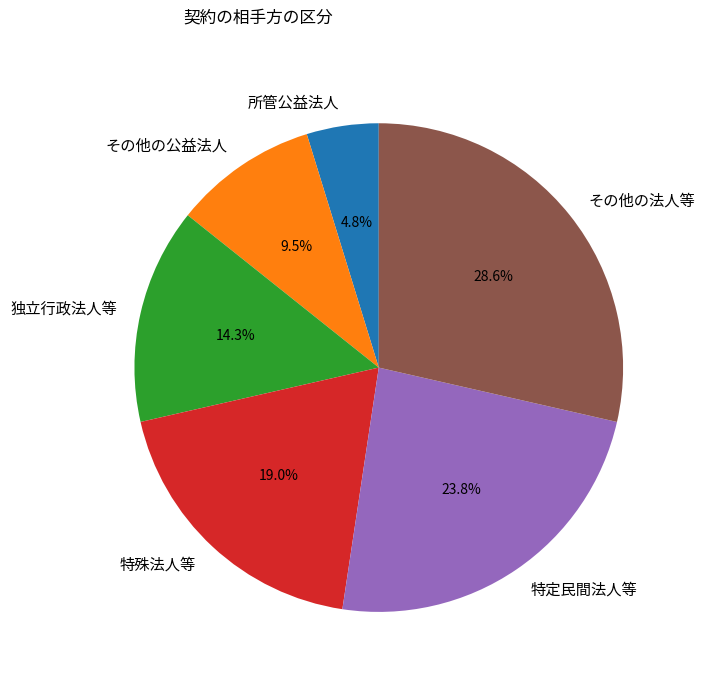

Do その他の公益法人 and 特定民間法人等 together represent more than half of the pie?

No